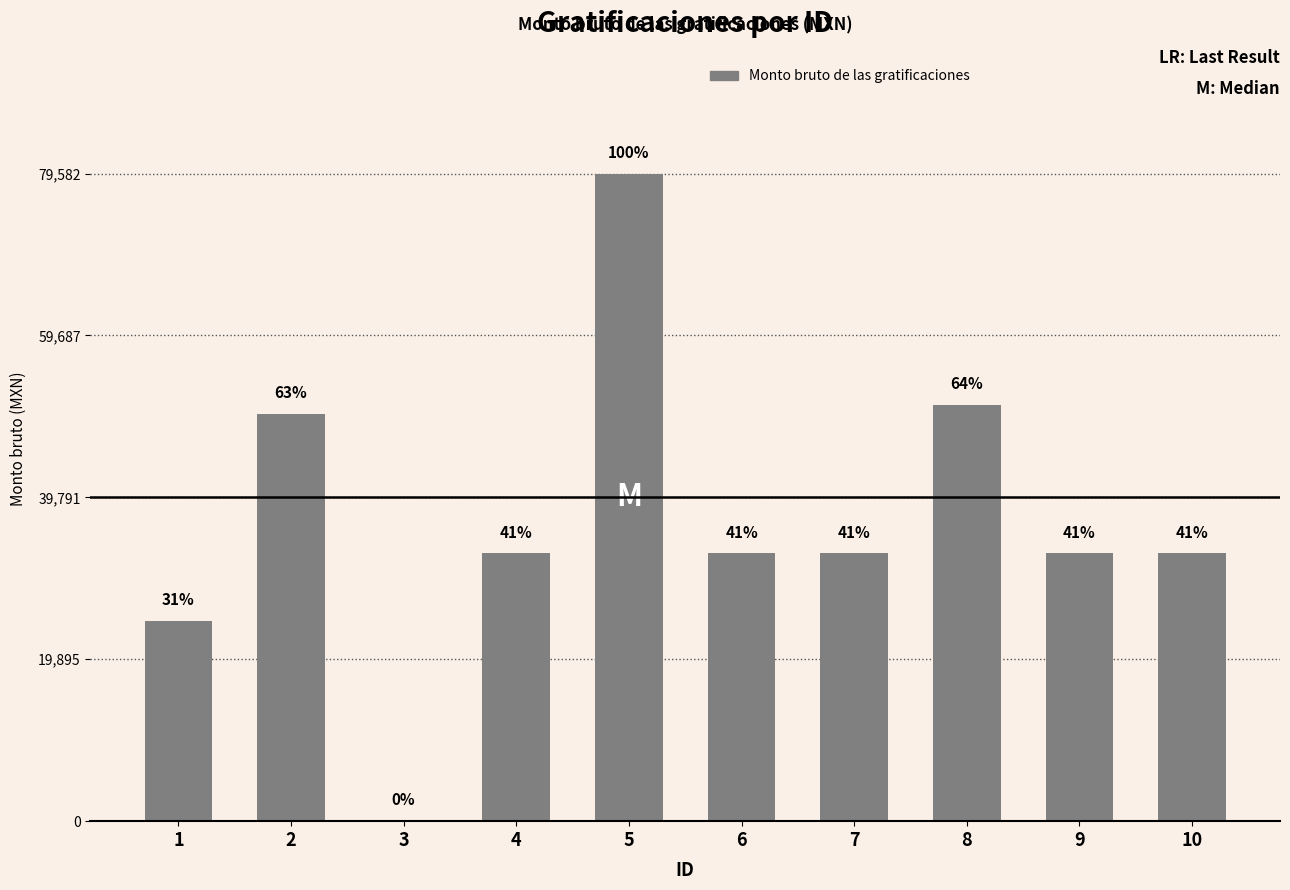

What is the change in value from 1 to 7?

+8239.5